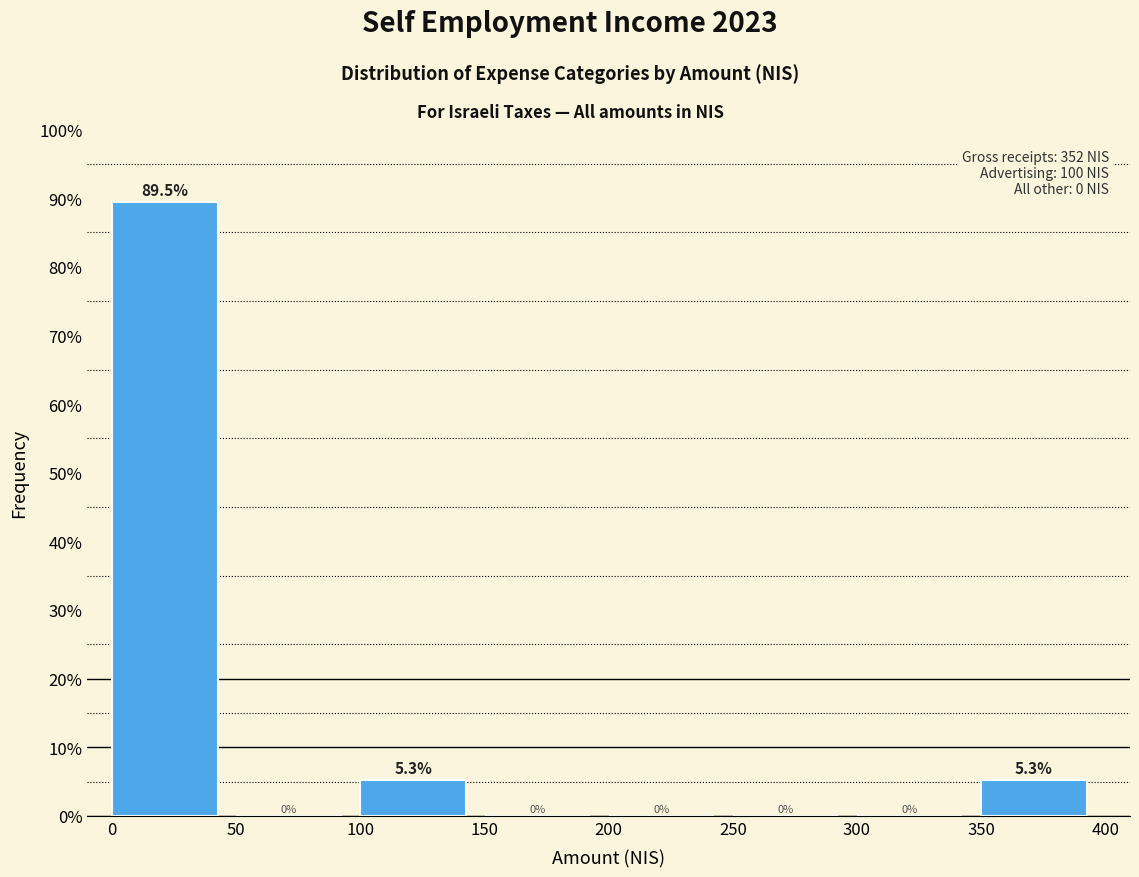

Which range on the x-axis has the tallest bar?

0 to 50